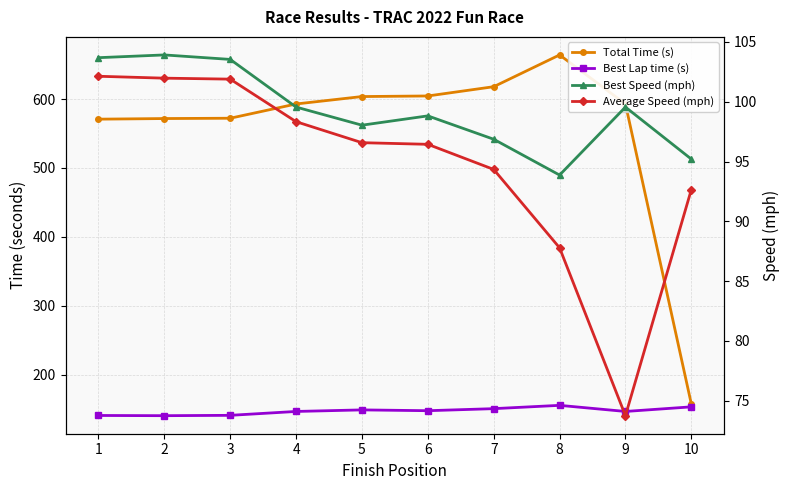

The Average Speed (mph) series shows 129.9 at 10. True or false?

False